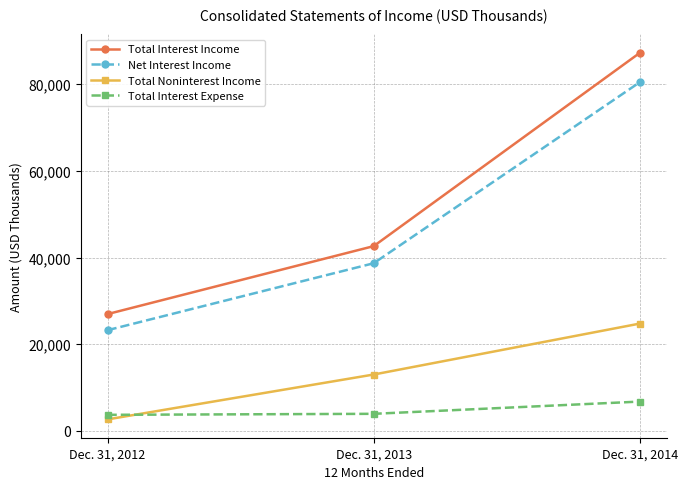

Does the chart display data point markers on the line(s)?

Yes